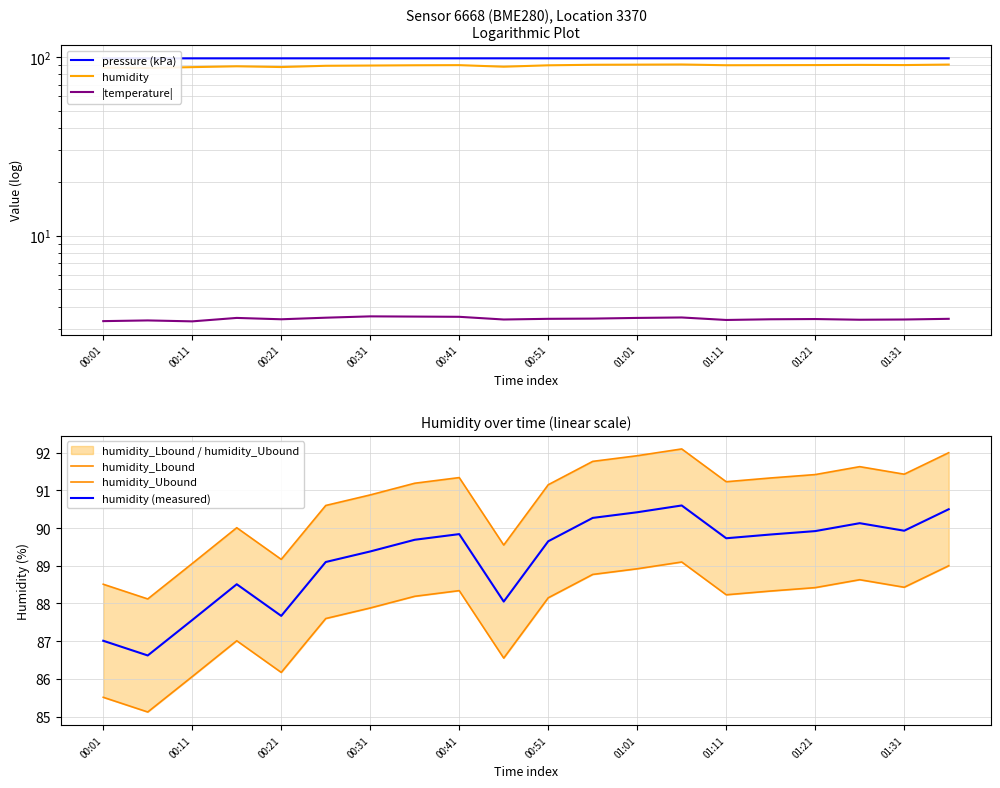

Rank the series by their maximum value, from highest to lowest.

pressure (kPa), humidity_Ubound, humidity, humidity (measured), humidity_Lbound, |temperature|